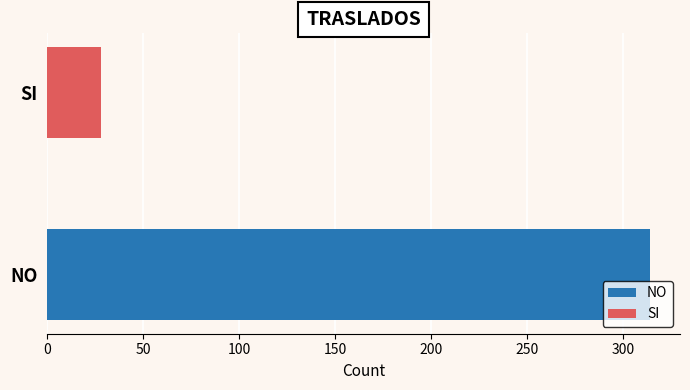

Which series has the largest range (max minus min)?

NO